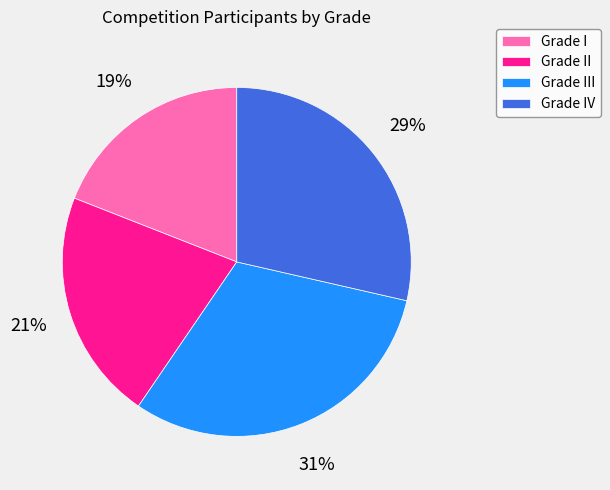

The Grade II slice represents 21% of the pie. True or false?

True